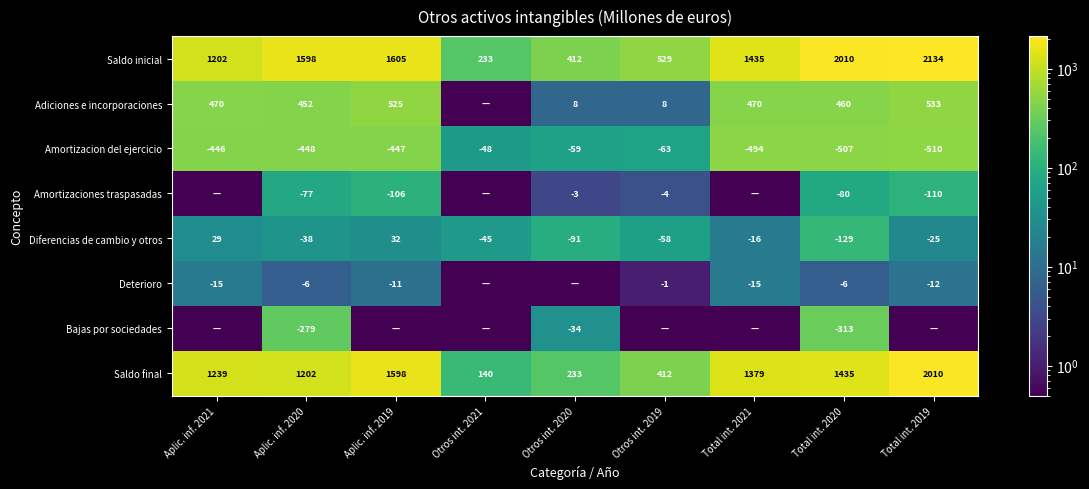

Count the number of categories in the chart.

9